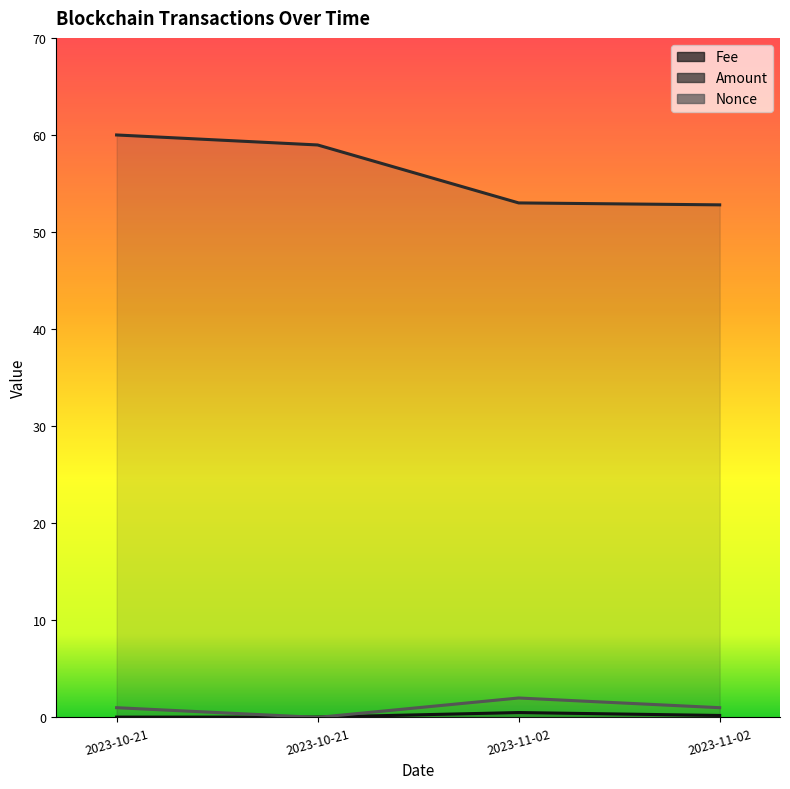

True or false: Nonce has more than 2 points higher than both neighbors.

False